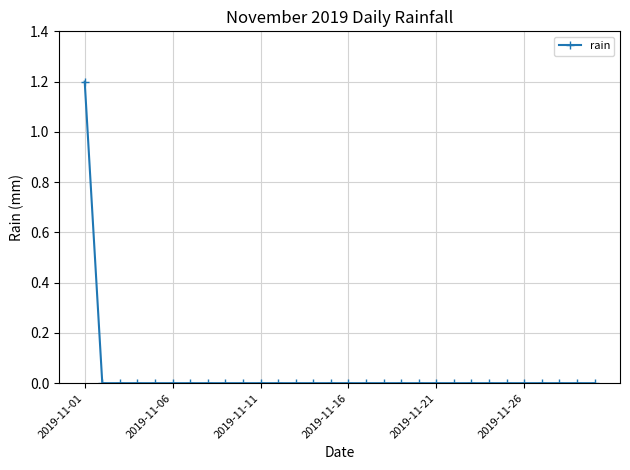

What is the value of the 1st point from the left?

1.2